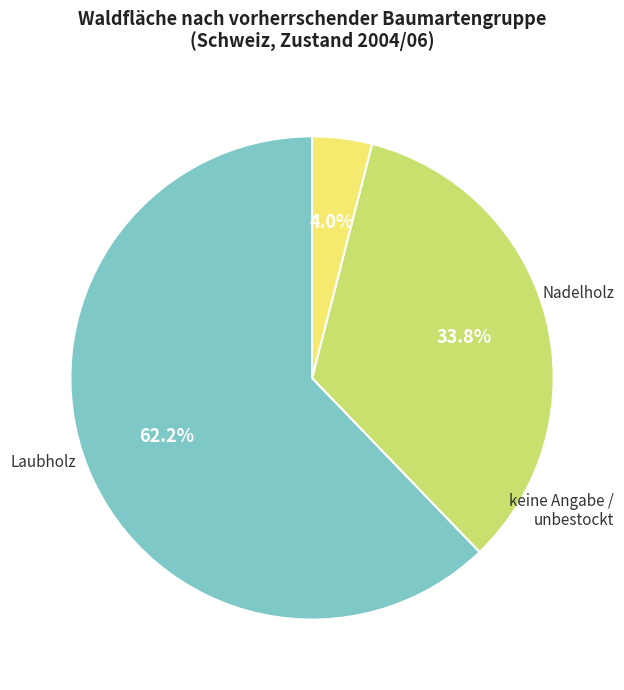

How many slices are in this pie chart?

3